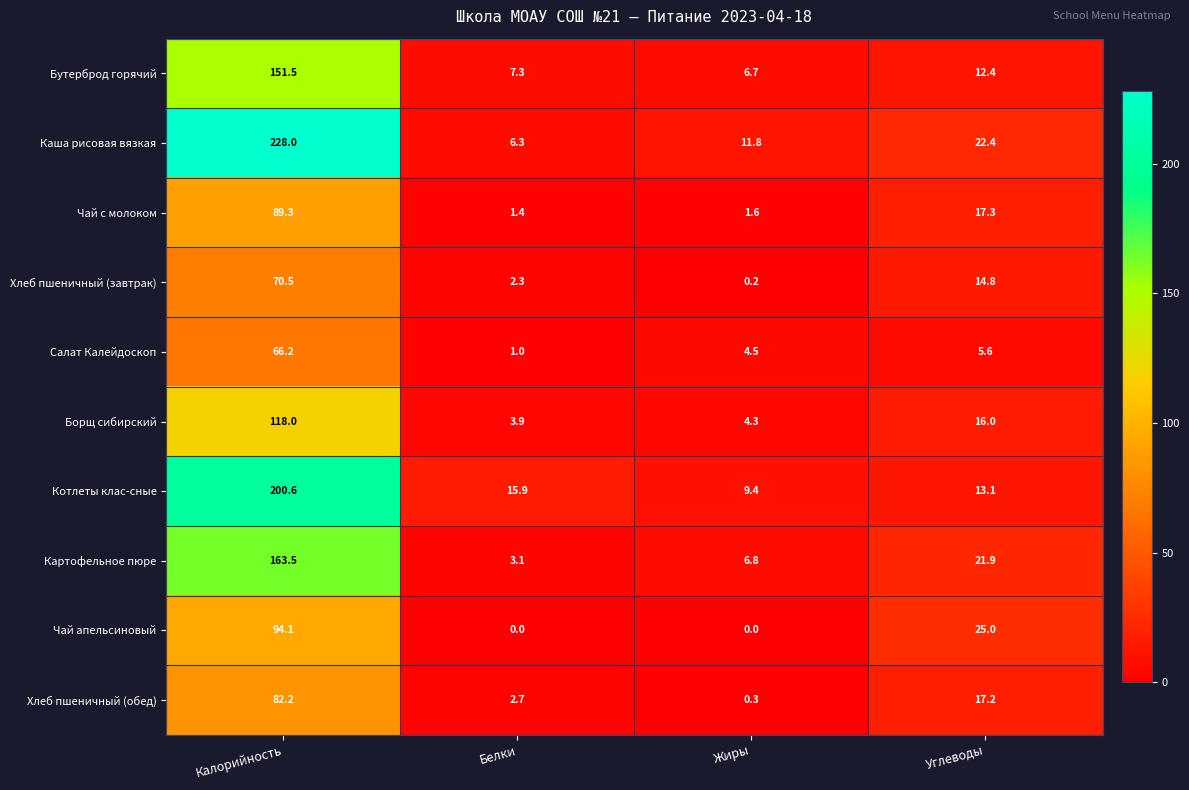

At which label is Чай с молоком closest to 45?

Углеводы